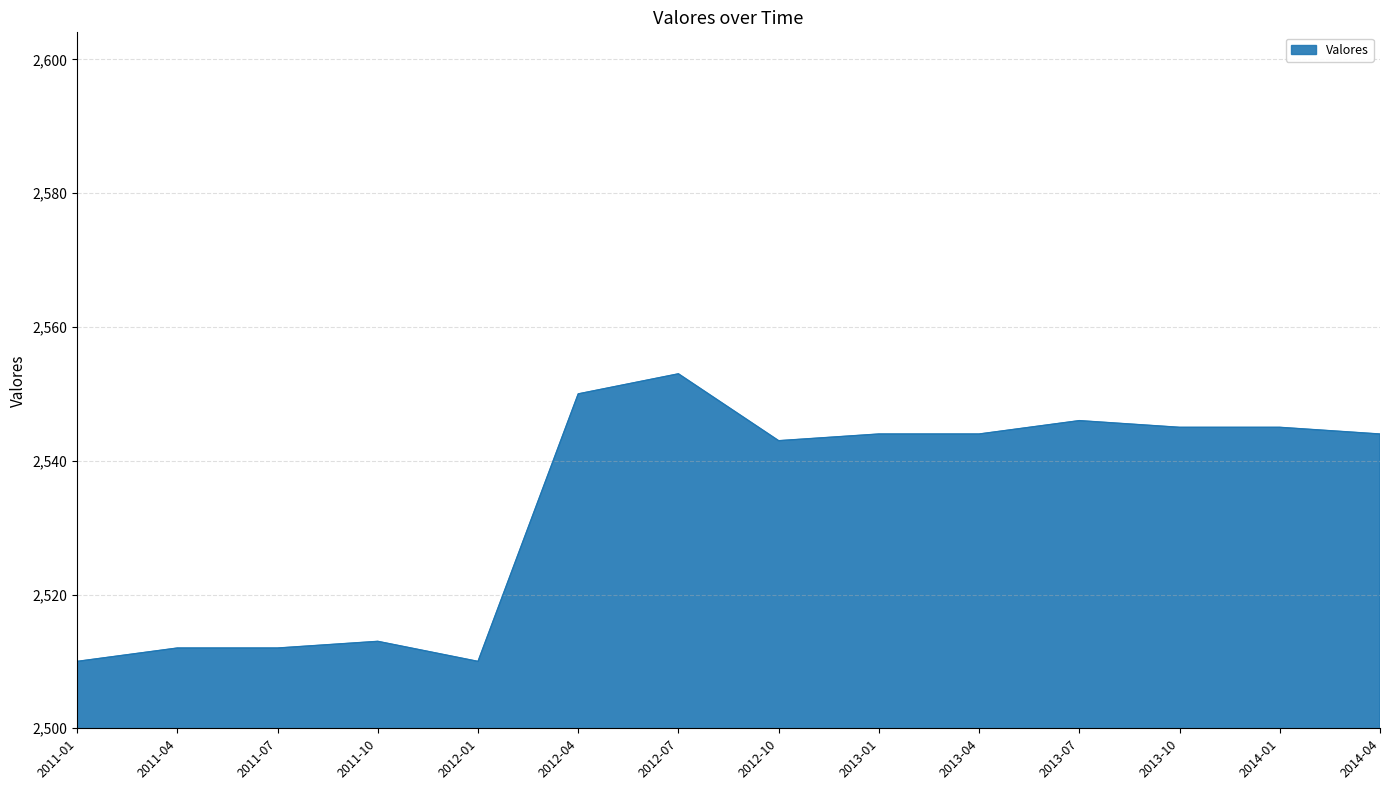

What is the change in value from 2012-07 to 2012-10?

-10